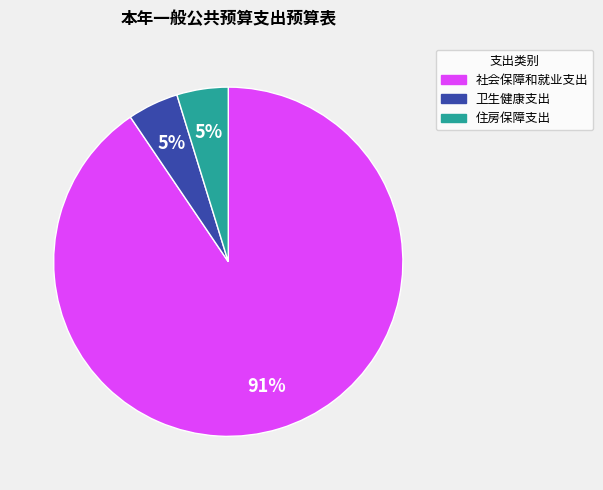

To the nearest percent, what is the average slice percentage?

33%